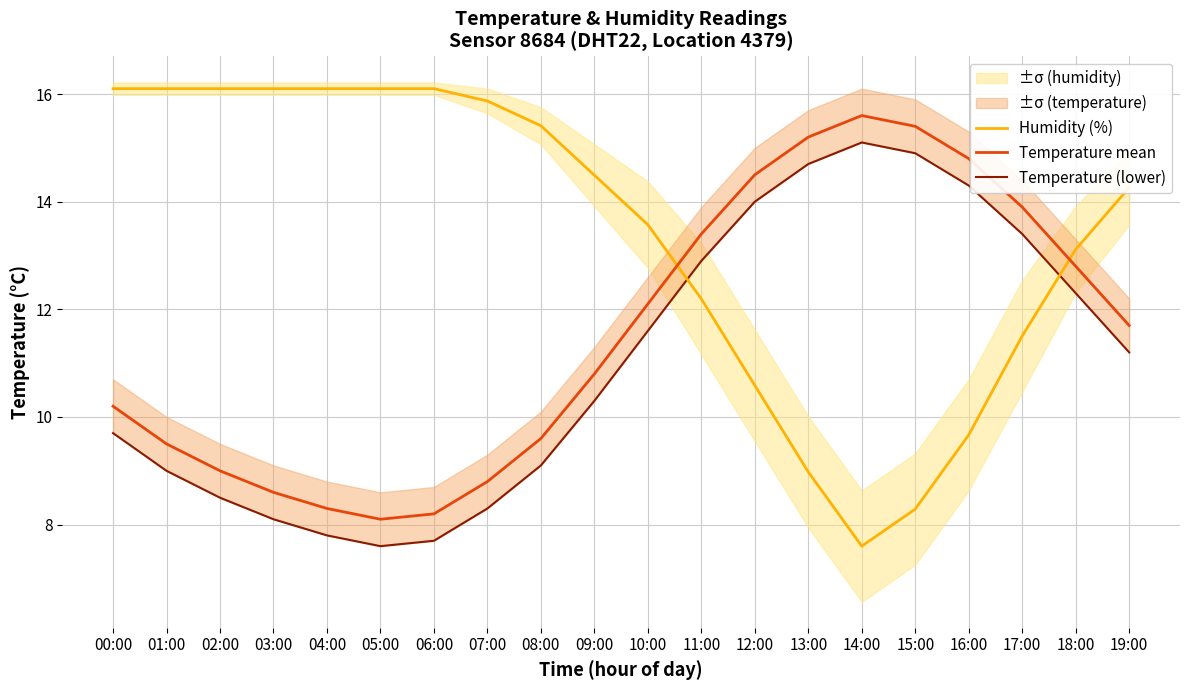

What is the difference between the maximum and minimum values in the Temperature (lower) series?

7.5